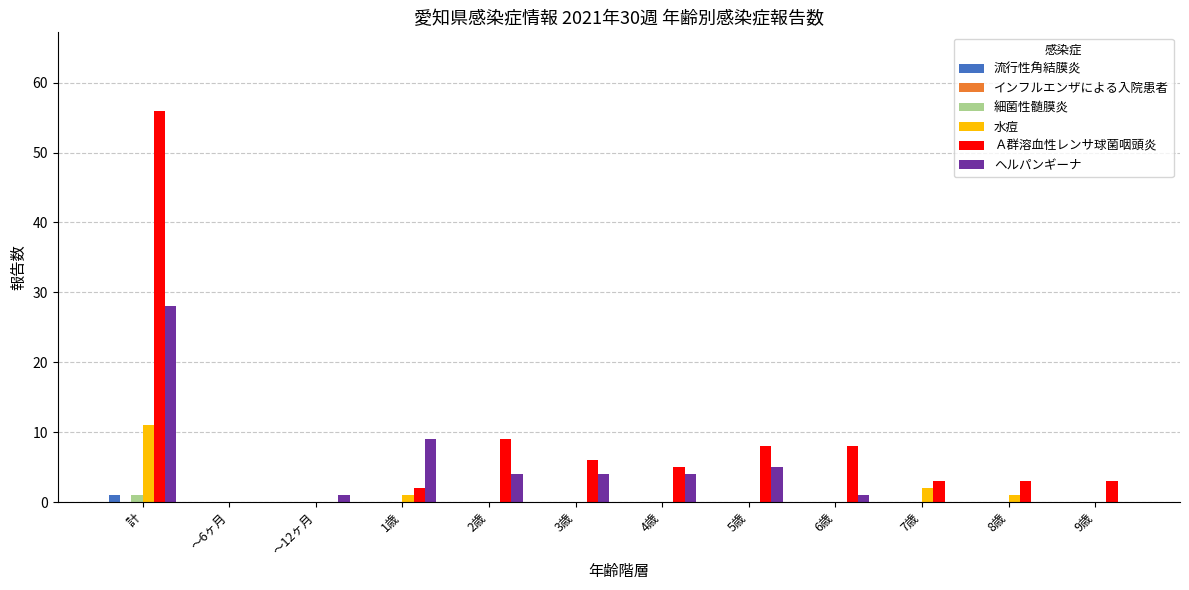

The value of 流行性角結膜炎 at 1歳 is 0. True or false?

True